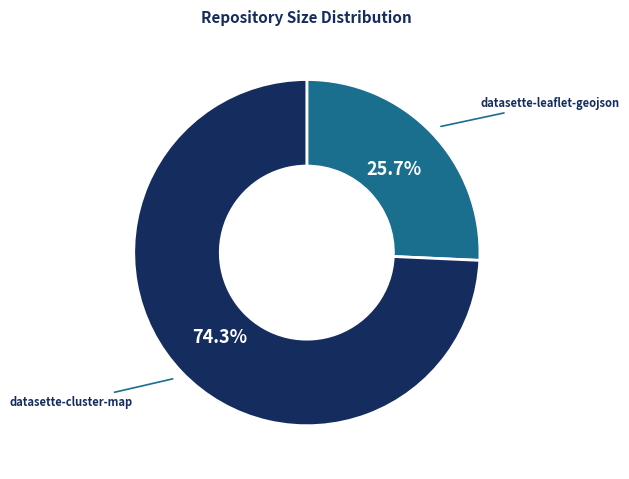

How many slices are in this pie chart?

2